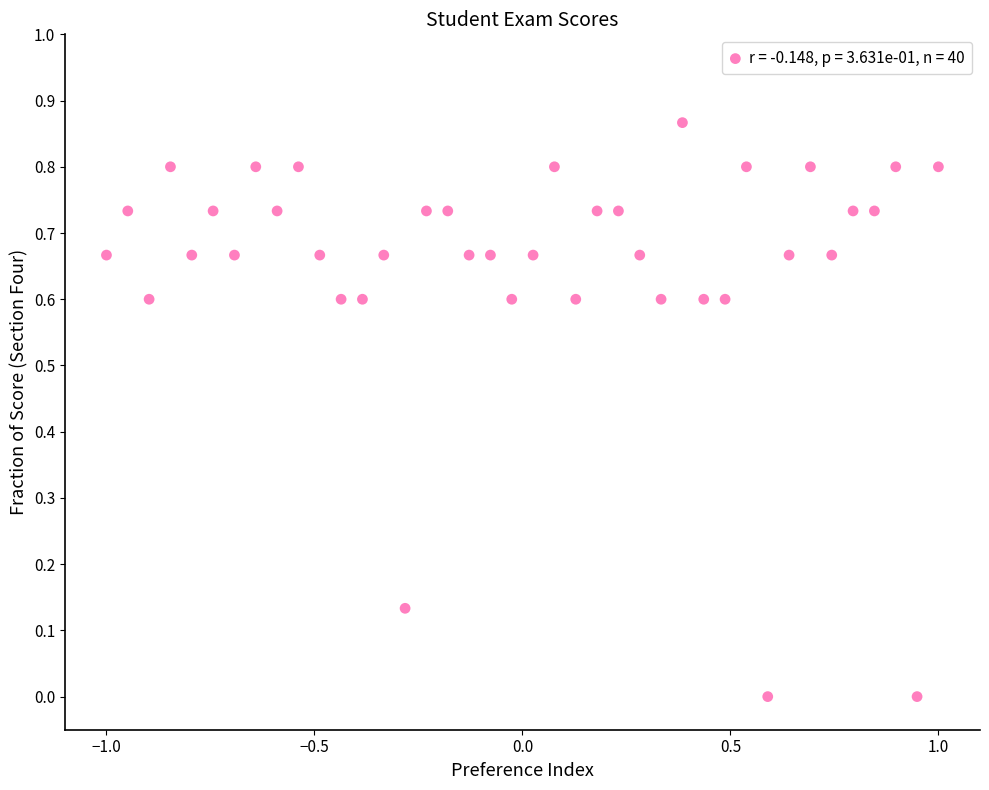

What is the range of X values (max minus min)?

2.0